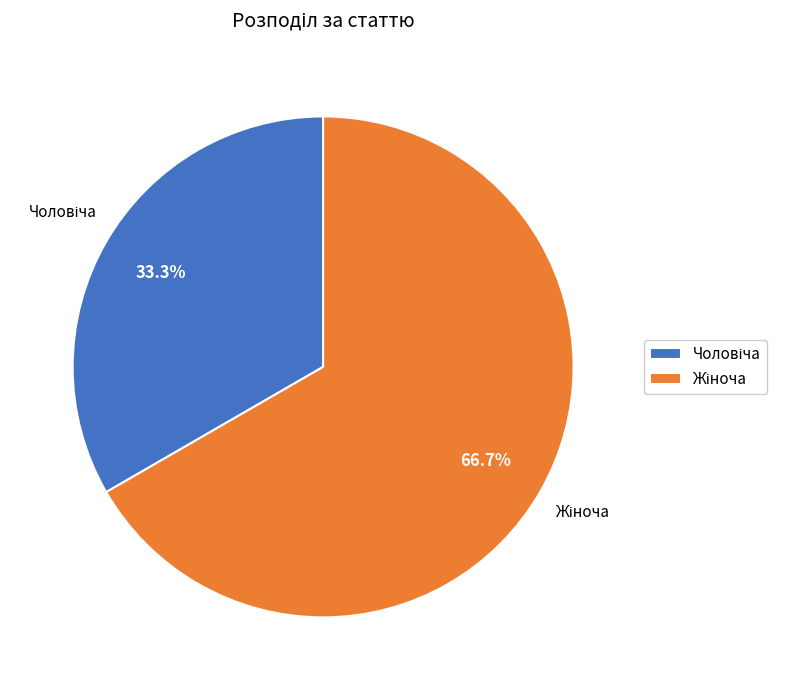

How many slices are in this pie chart?

2